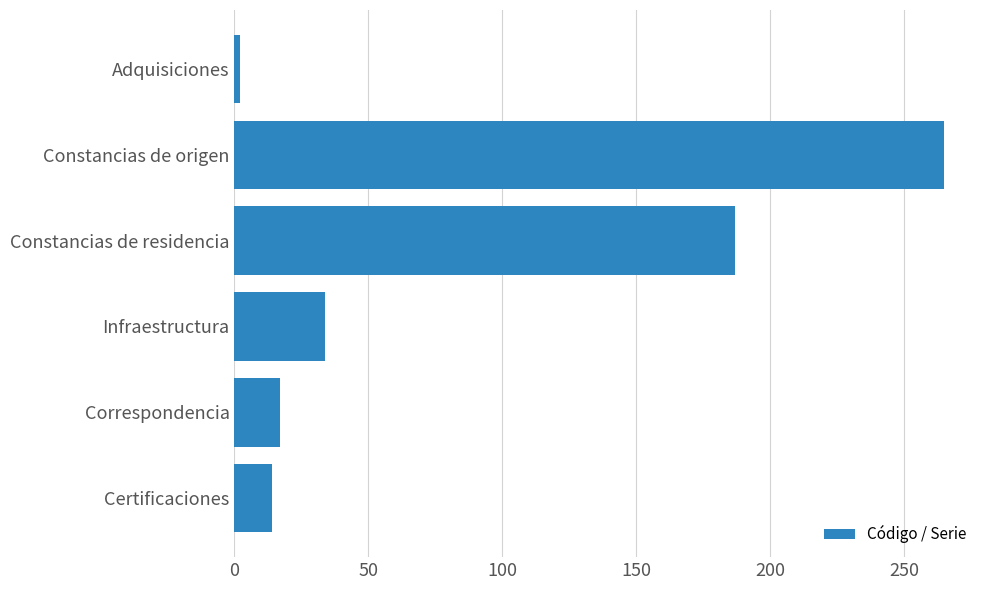

Between Adquisiciones and Certificaciones, which is larger?

Certificaciones